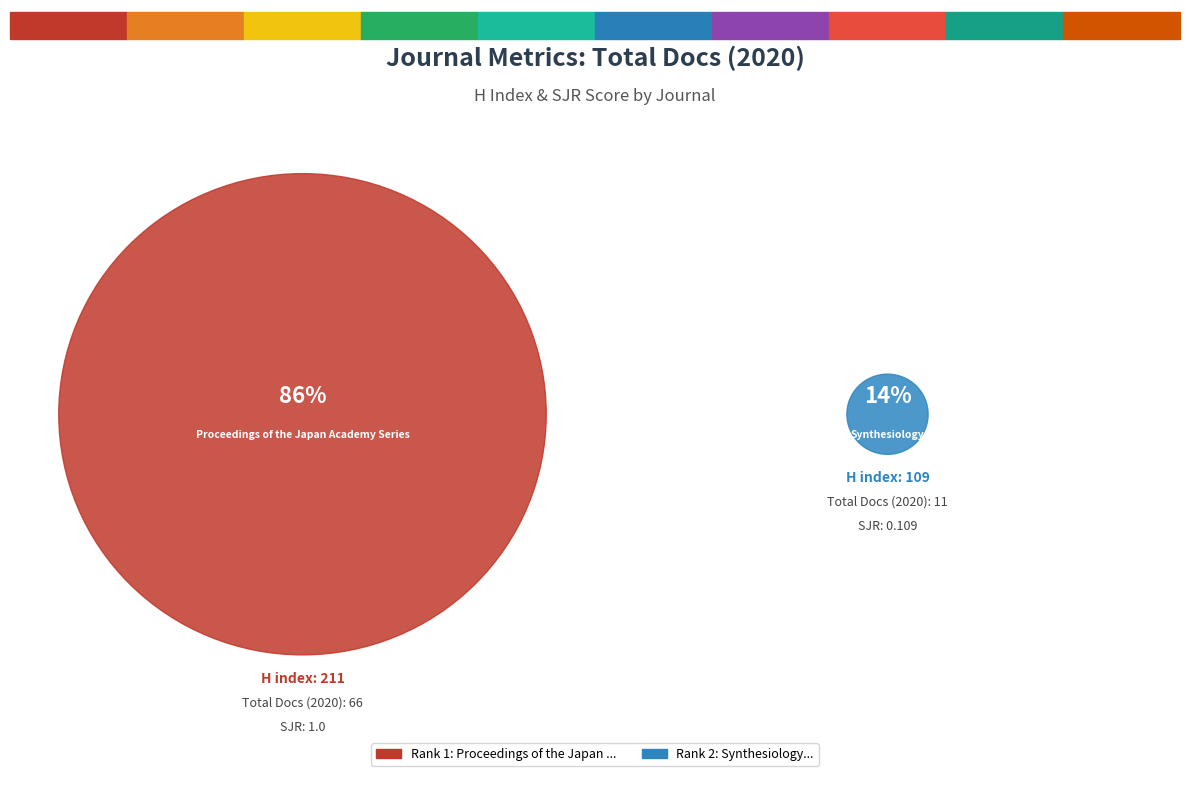

Which has a higher value, Proceedings of the Japan Academy Series or Synthesiology?

Proceedings of the Japan Academy Series